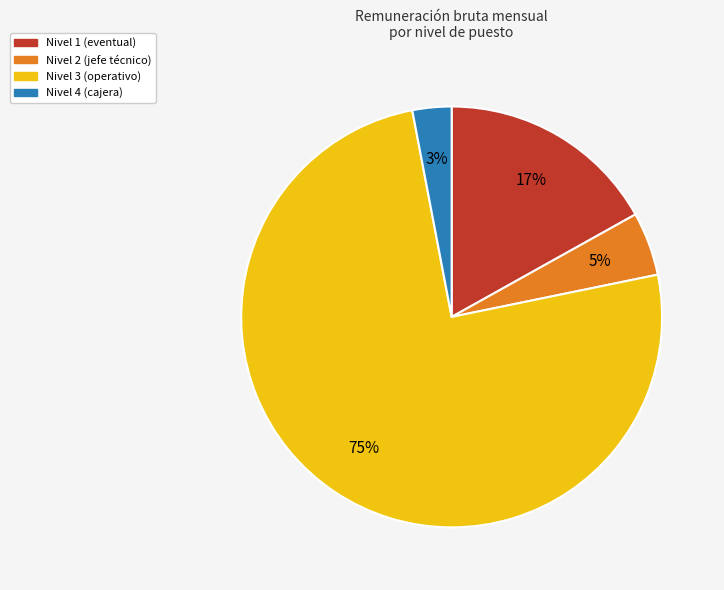

To the nearest percent, what is the average slice percentage?

25%